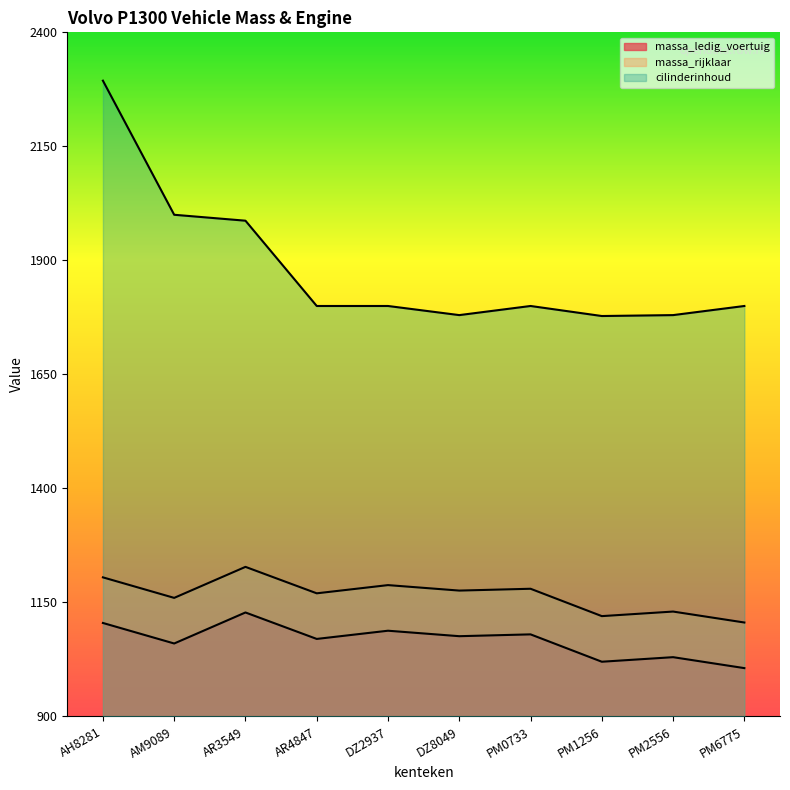

True or false: cilinderinhoud and massa_ledig_voertuig cross at least once.

False